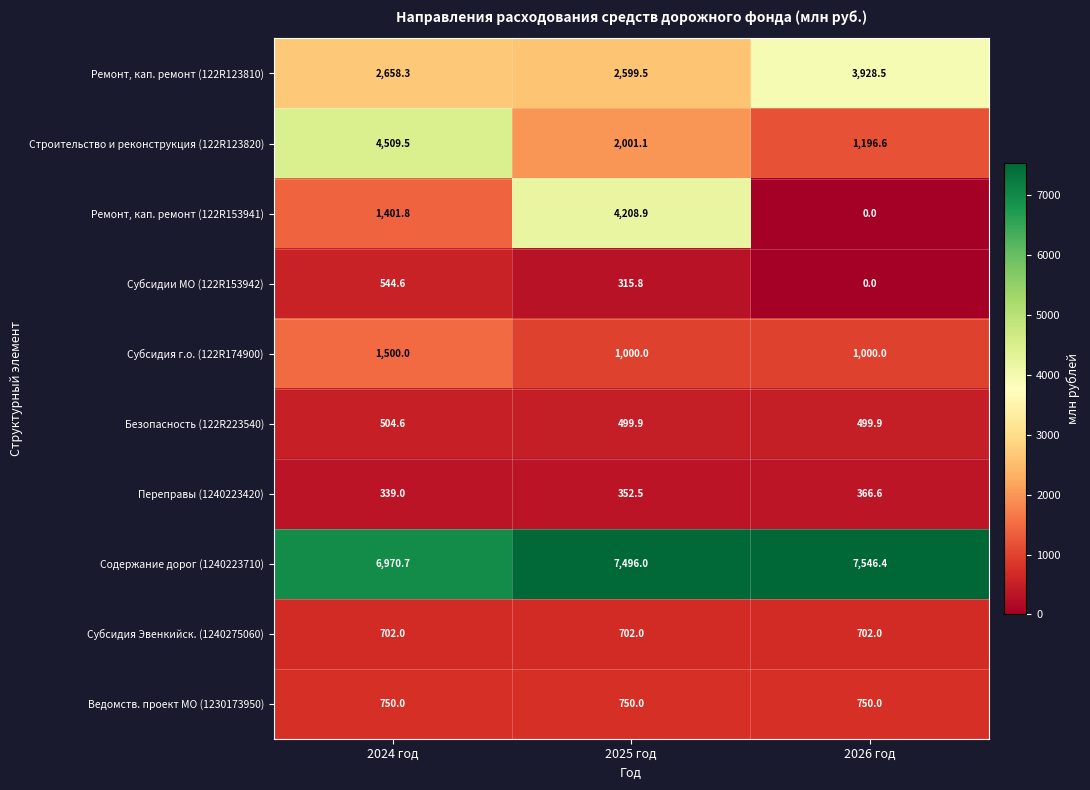

At which category is the sum across all series the highest?

2025 год